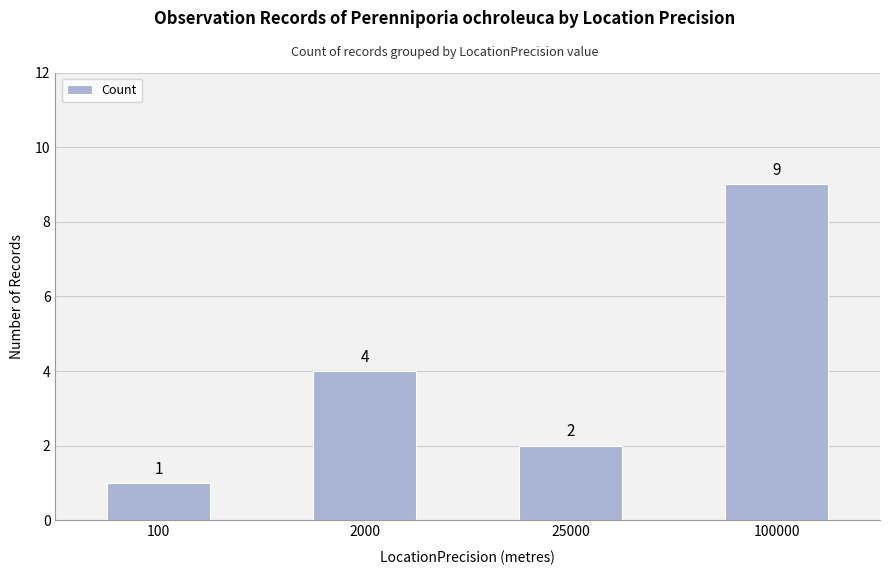

List the labels in order of value, largest first.

100000, 2000, 25000, 100